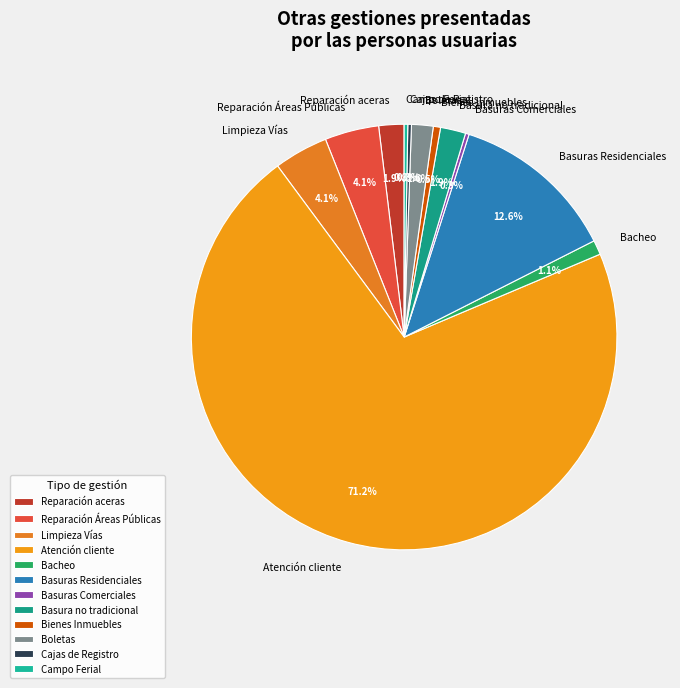

Which has a higher value, Bacheo or Bienes Inmuebles?

Bacheo